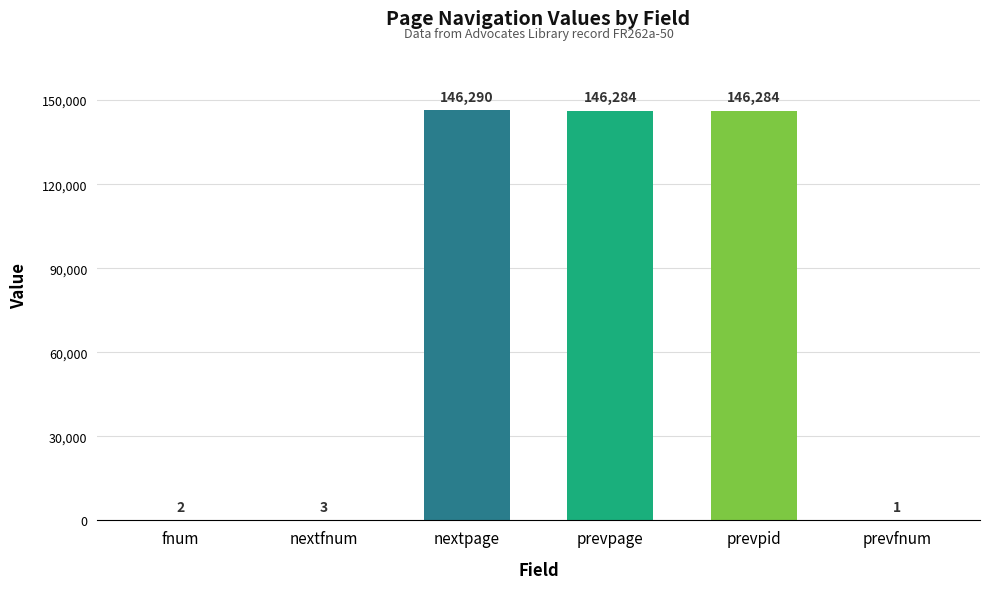

What is the change in value from nextpage to prevpid?

-6